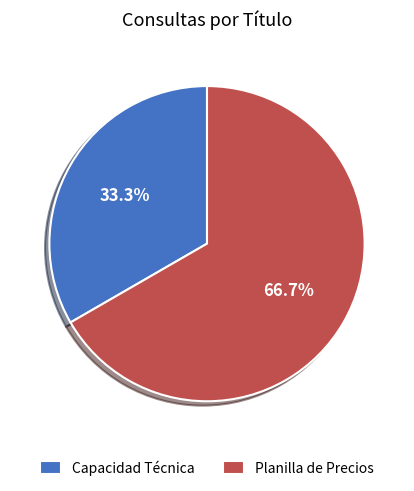

To the nearest percent, what is the difference between the Planilla de Precios and Capacidad Técnica slice percentages?

33%